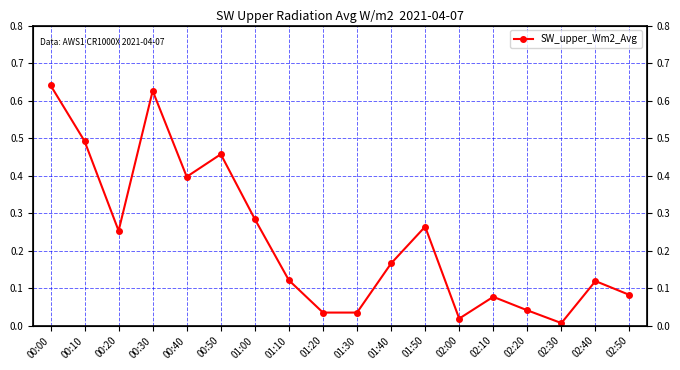

Is it true that the value at 00:20 is 0.4?

False